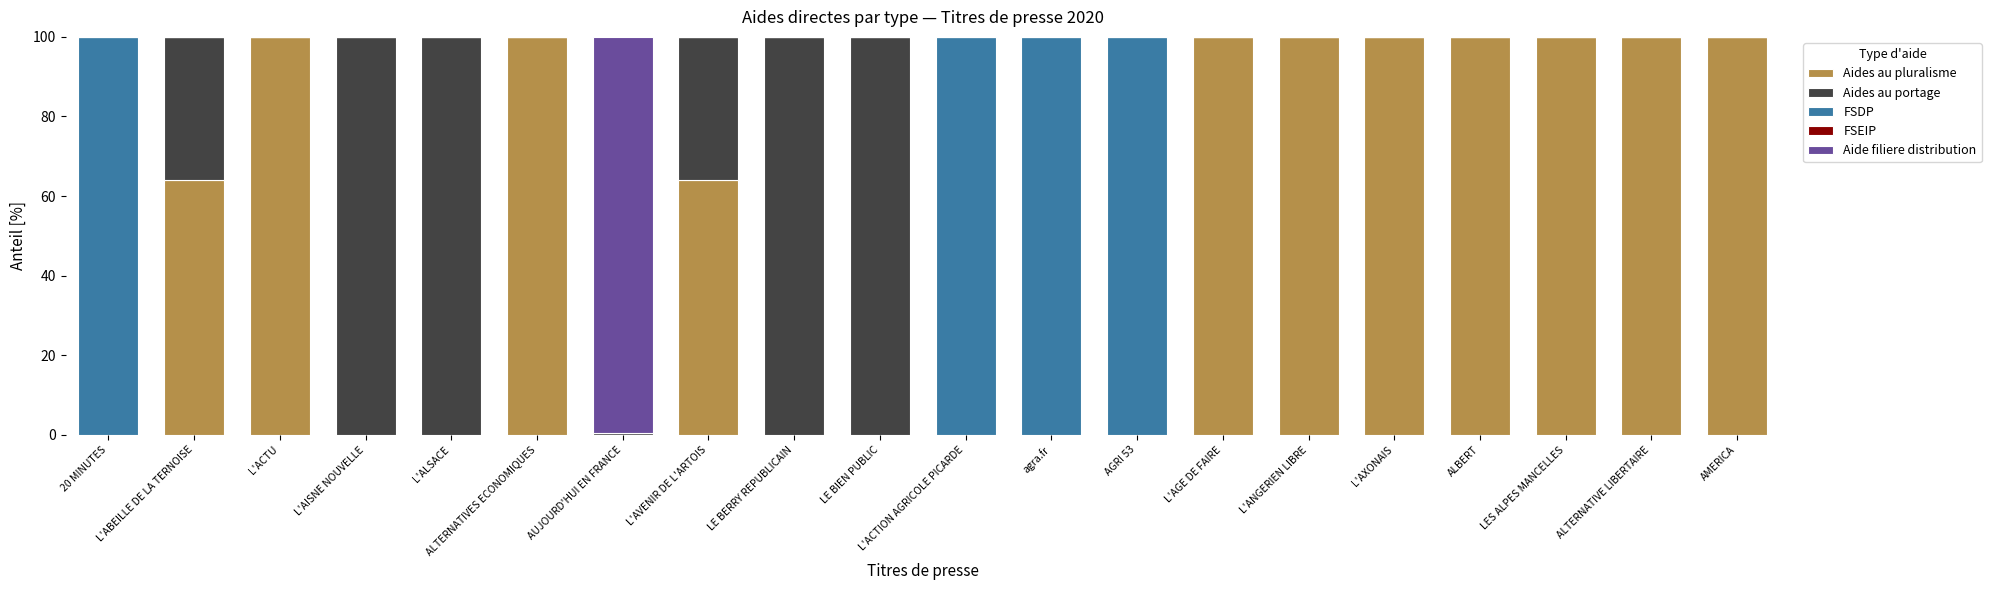

What is the total value across all series at agra.fr?

100.0